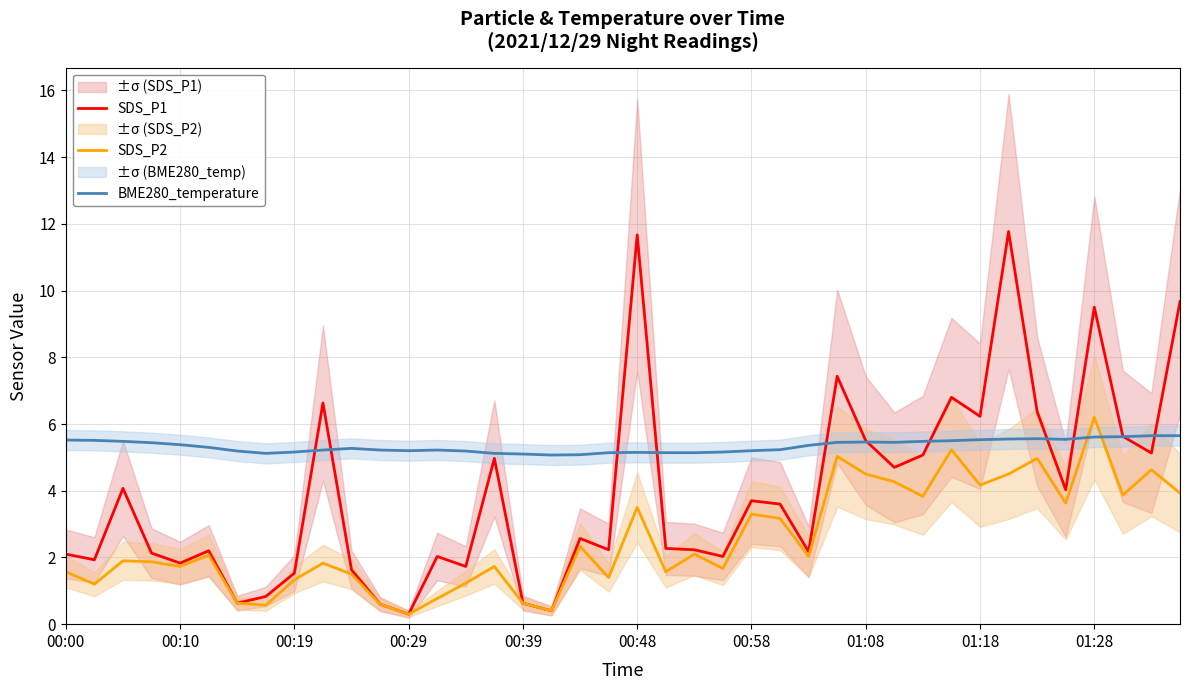

What is the spread (max minus min) of values at 22?

3.0